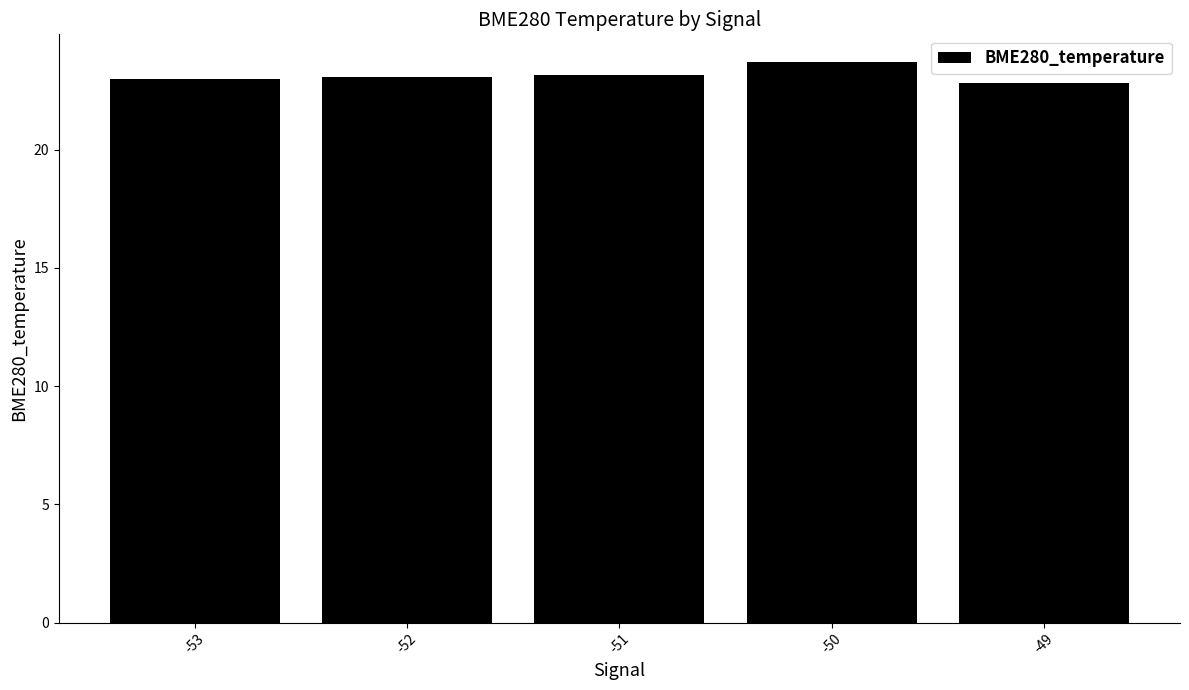

What is the greatest value displayed?

23.7